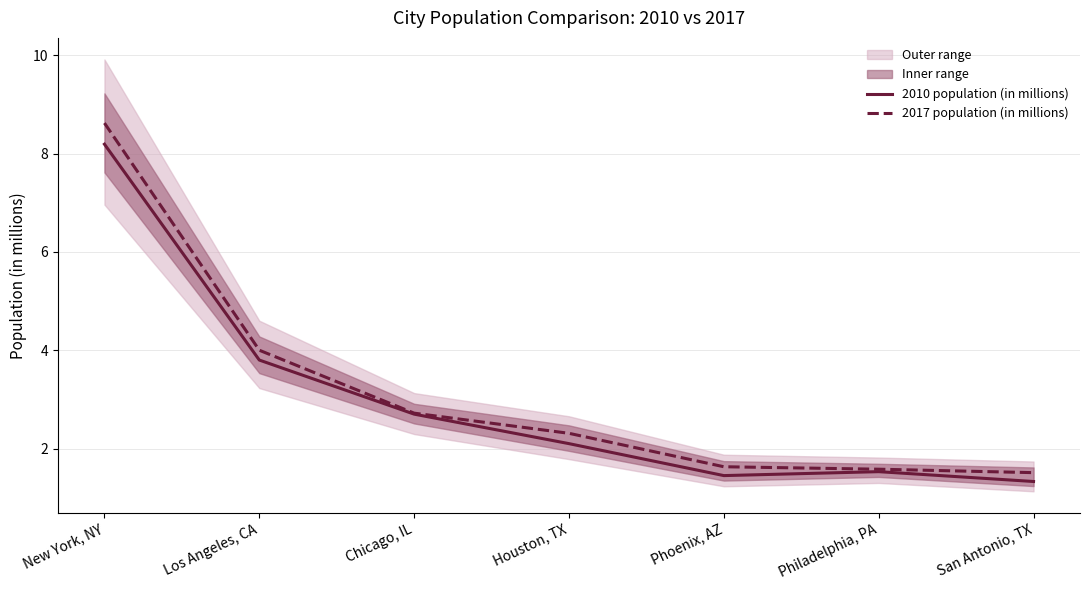

What is the minimum value for 2017 population (in millions)?

1.5